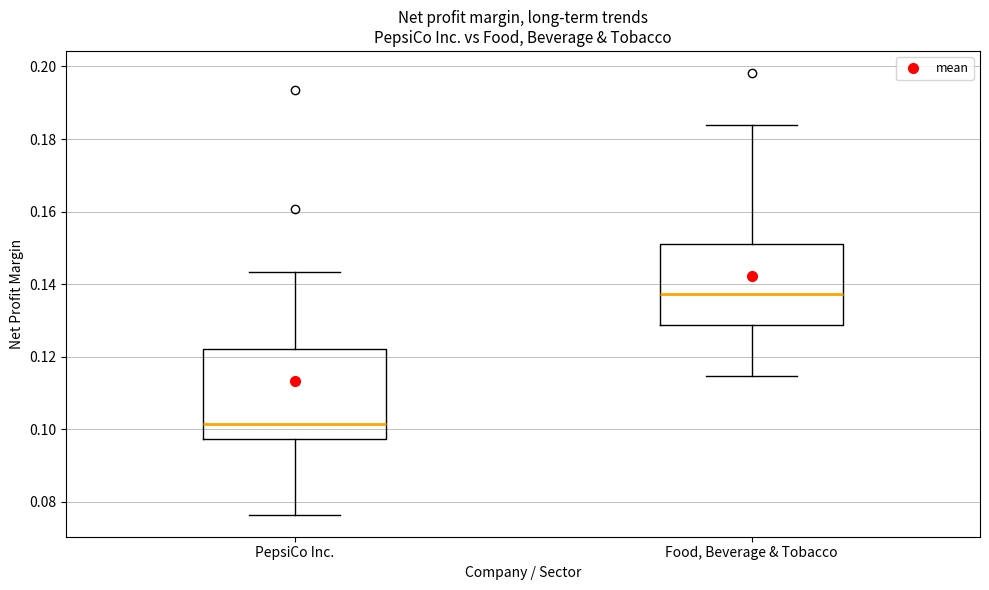

Reading left to right, transcribe this box plot: for each box, give where its median line is, the range the box spans, and where its two whiskers end, as read against the y-axis. The values are not printed on the chart, so give them approximately, as read against the axis.

PepsiCo Inc.: median 0.102, box 0.098 to 0.122, whiskers 0.076 to 0.144
Food, Beverage & Tobacco: median 0.138, box 0.128 to 0.152, whiskers 0.114 to 0.184